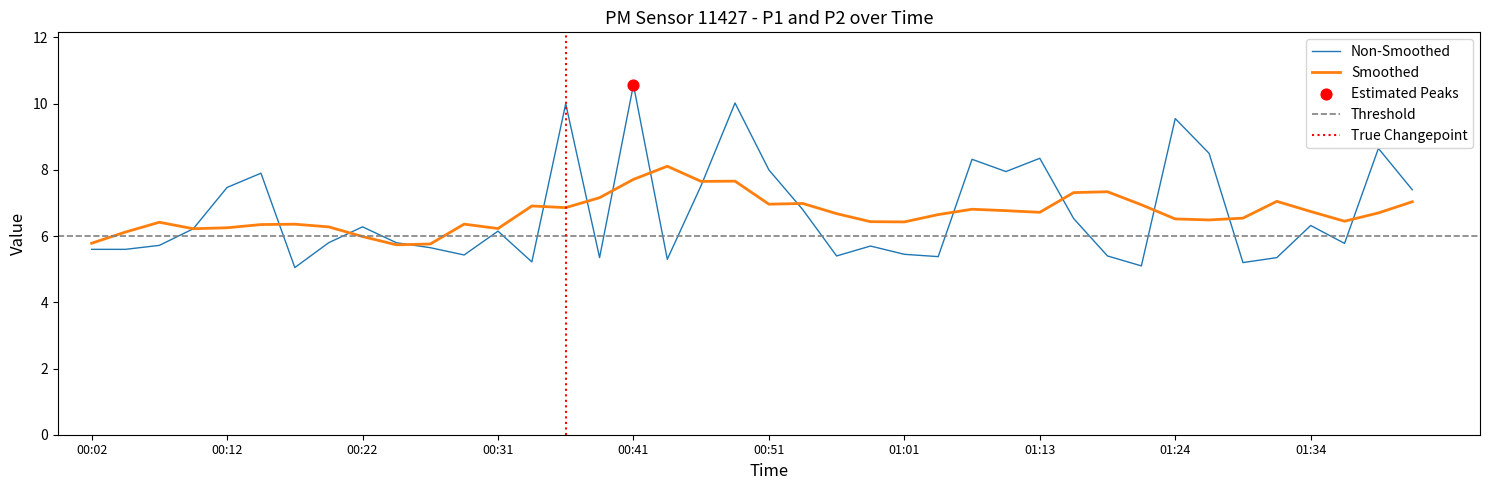

What is the change in value from 01:31 to 01:36?

+0.4